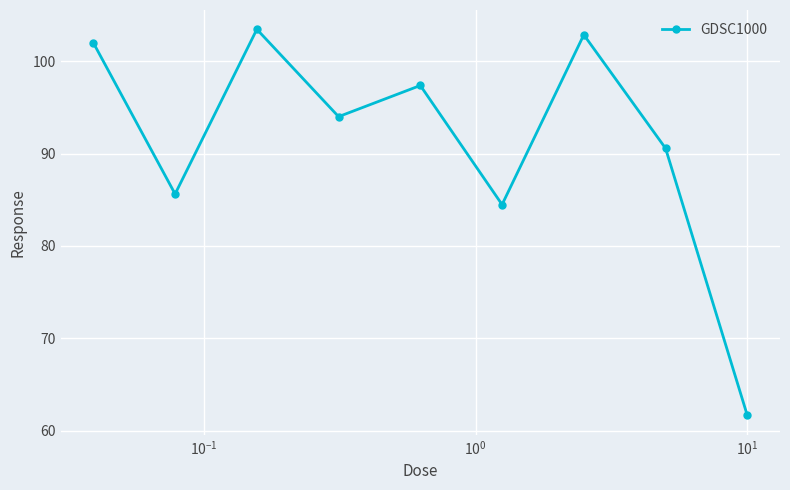

How many points are higher than both their immediate neighbors (excluding endpoints)?

3